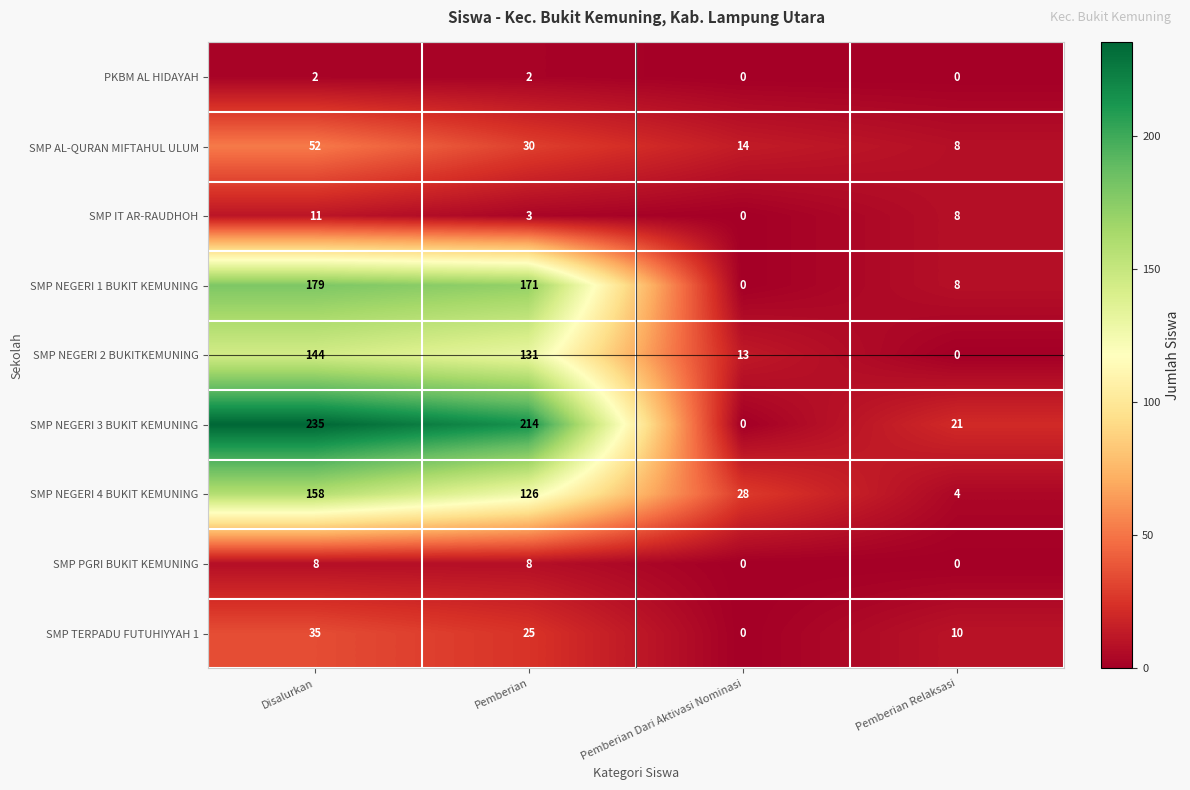

Where is SMP AL-QURAN MIFTAHUL ULUM nearest to the value 30?

Pemberian